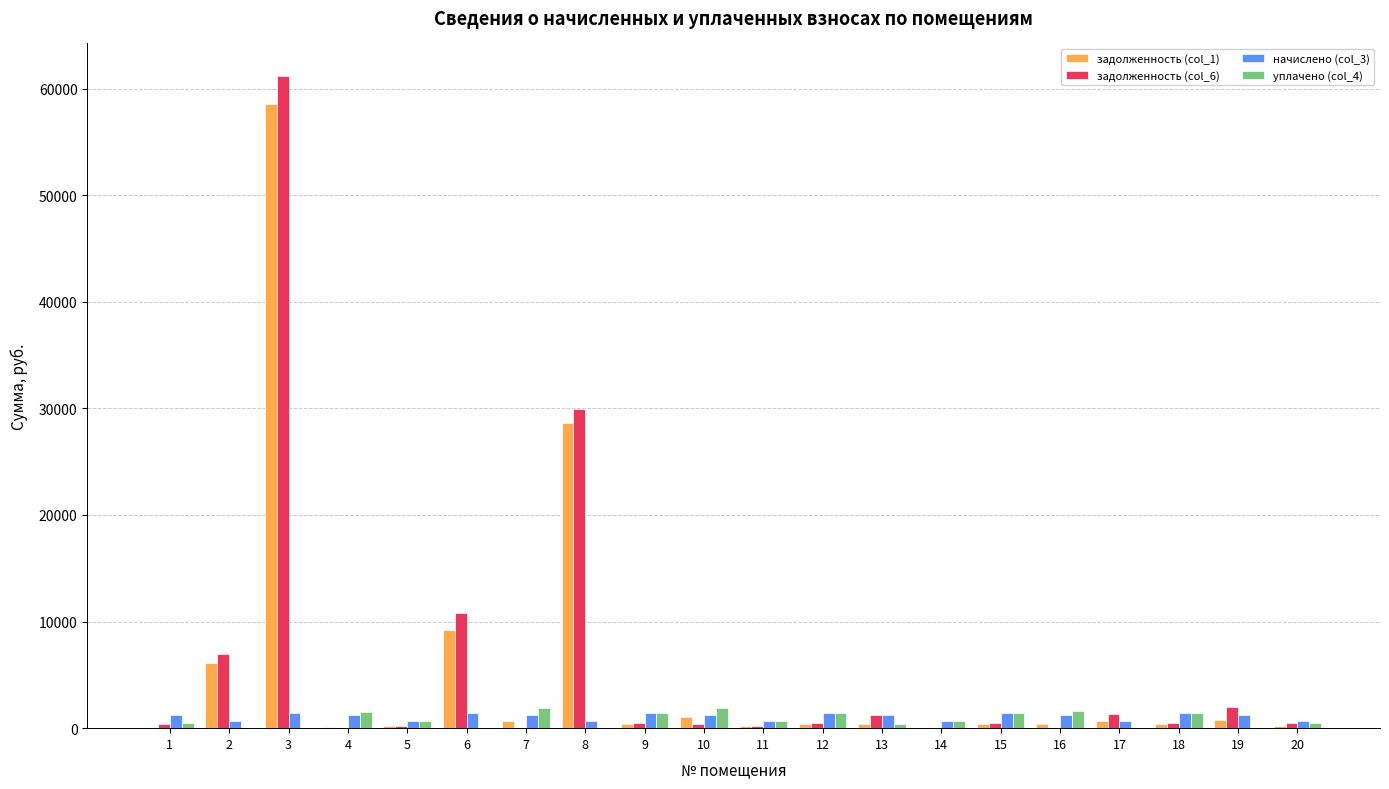

Does the chart contain stacked bars?

No